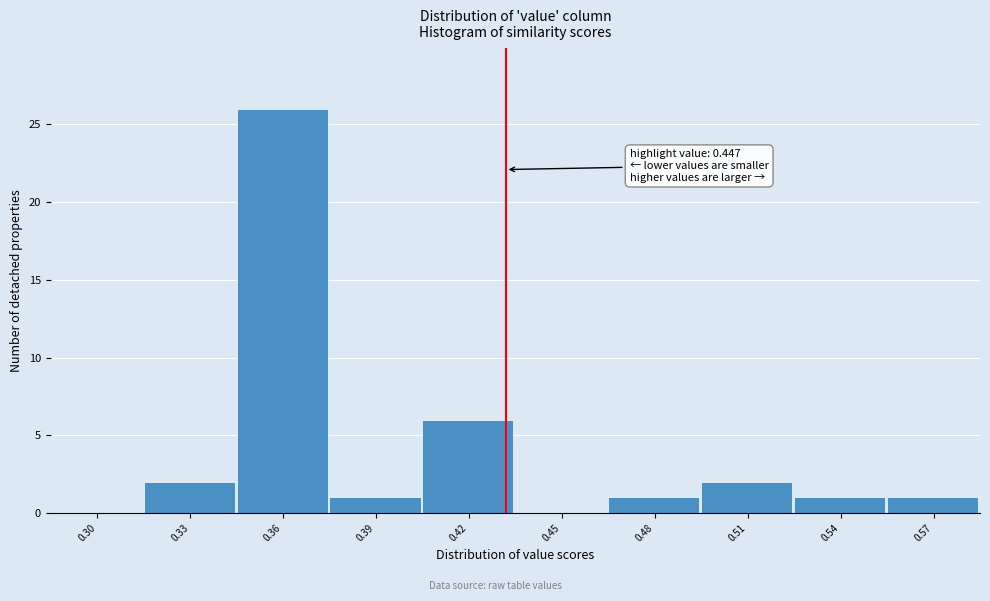

Reading left to right, list all the values displayed in this chart.

0.30=0	0.33=2	0.36=26	0.39=1	0.42=6	0.45=0	0.48=1	0.51=2	0.54=1	0.57=1